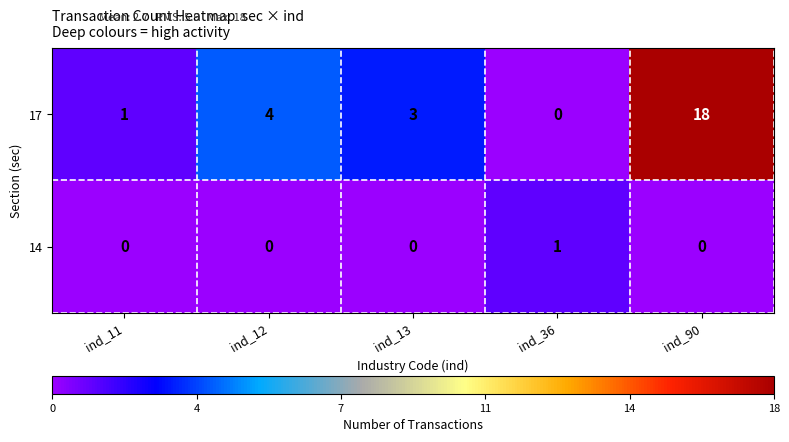

At how many categories does at least one series exceed 0?

5